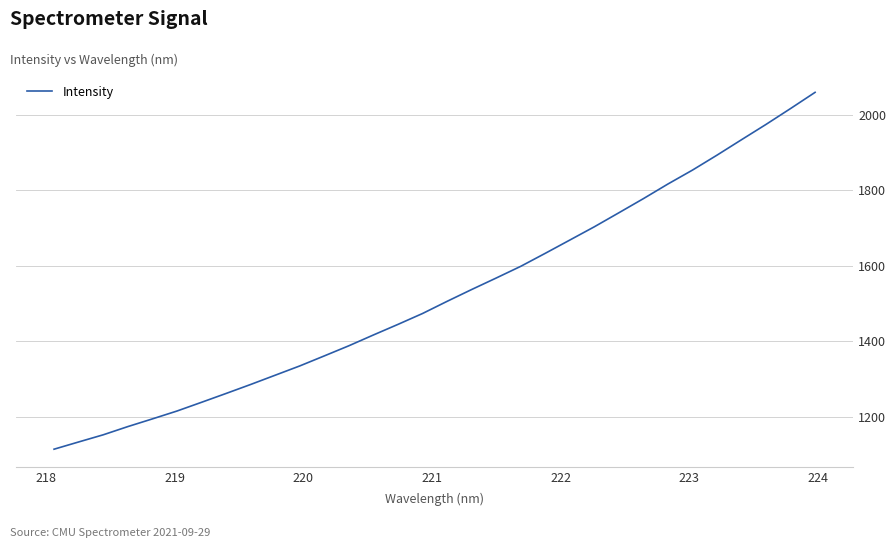

What is the difference between the maximum and minimum values?

946.9